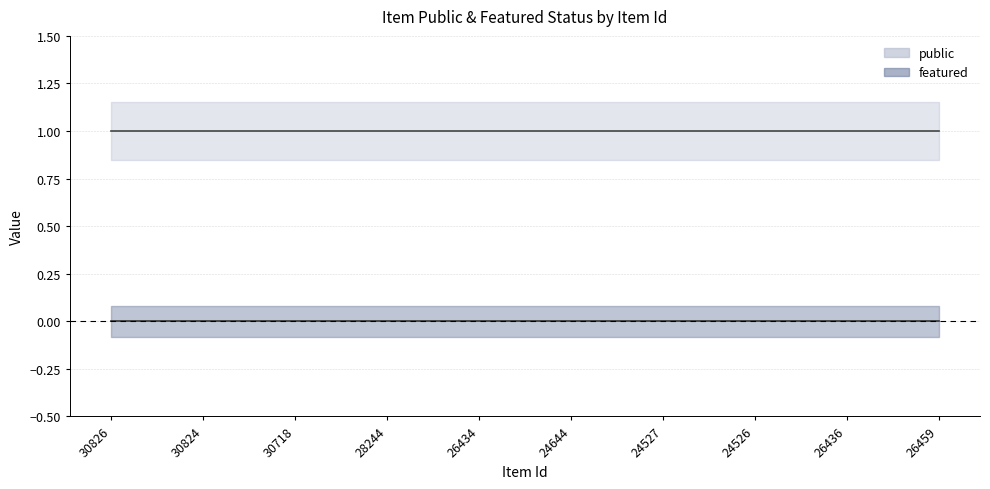

Count the number of categories in the chart.

10